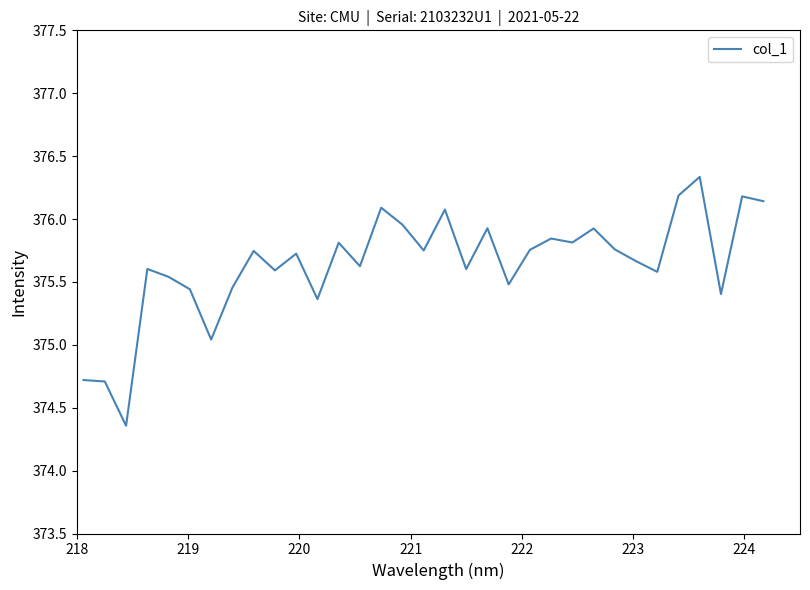

What is the difference between the maximum and minimum values?

2.0